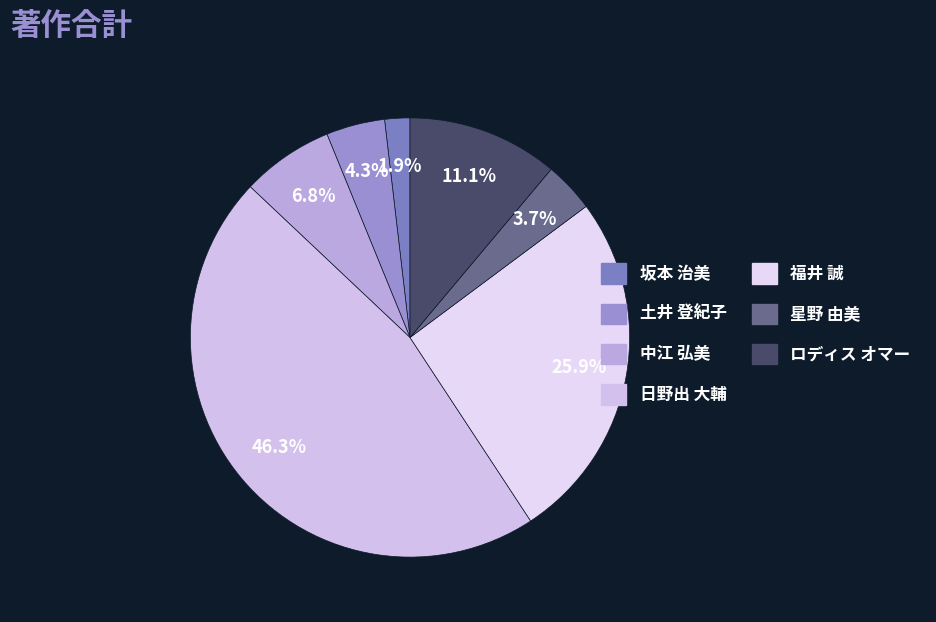

Does 福井 誠 represent more than half of the total?

No